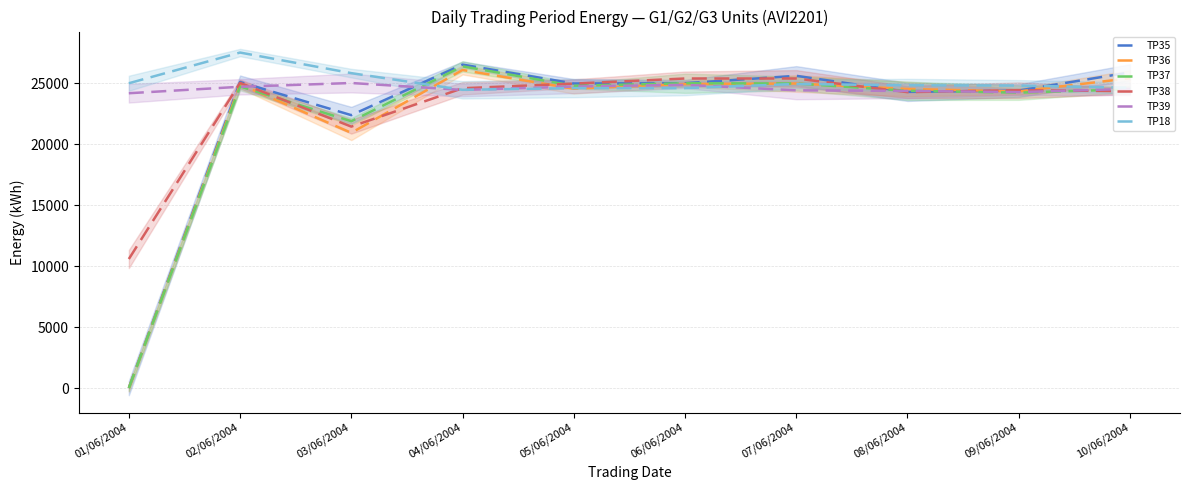

What is the difference between the maximum and minimum values in the TP38 series?

14820